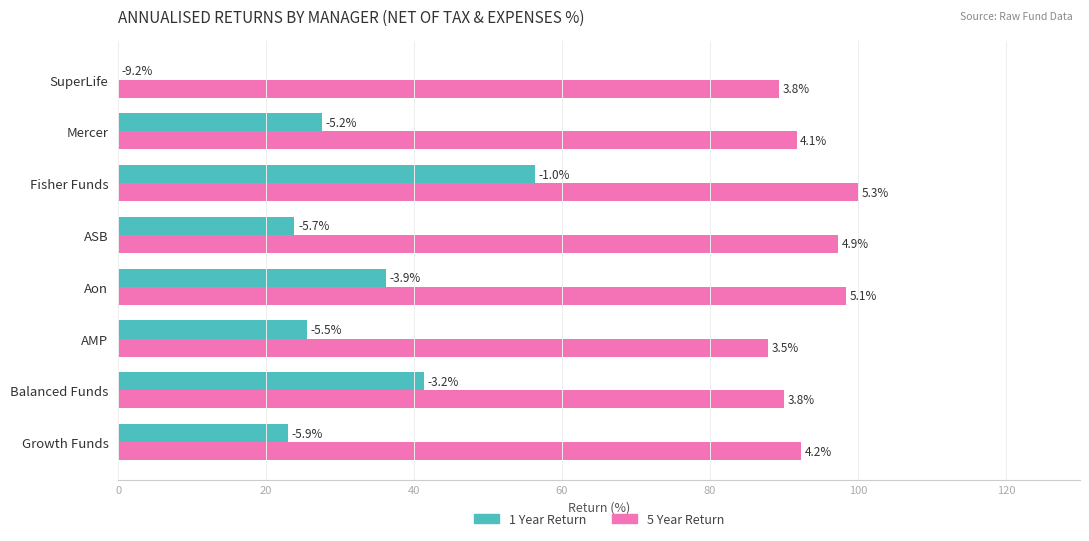

Rank the series by their average value, from highest to lowest.

5 Year Return, 1 Year Return